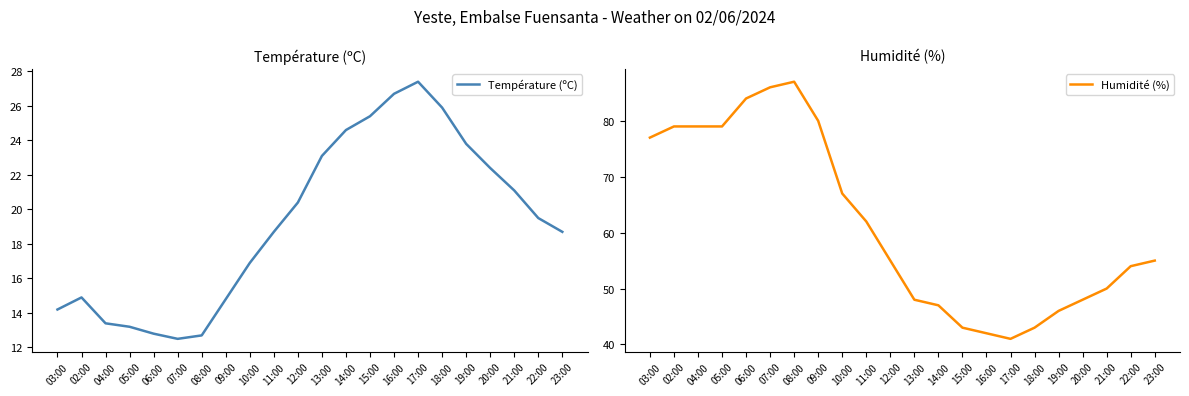

Where does the Humidité (%) series first go above 55?

03:00